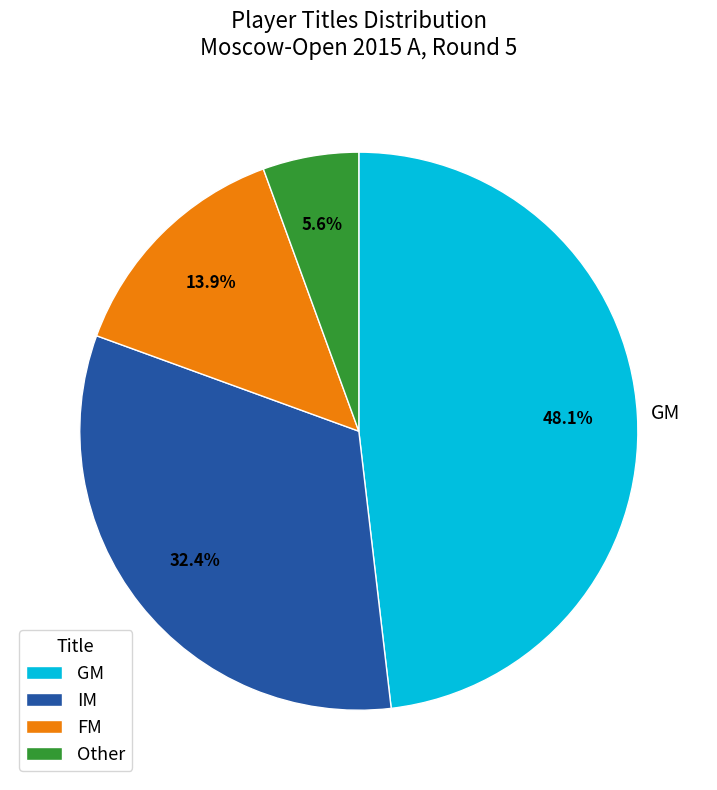

Is it true that FM is 5% of the pie?

False